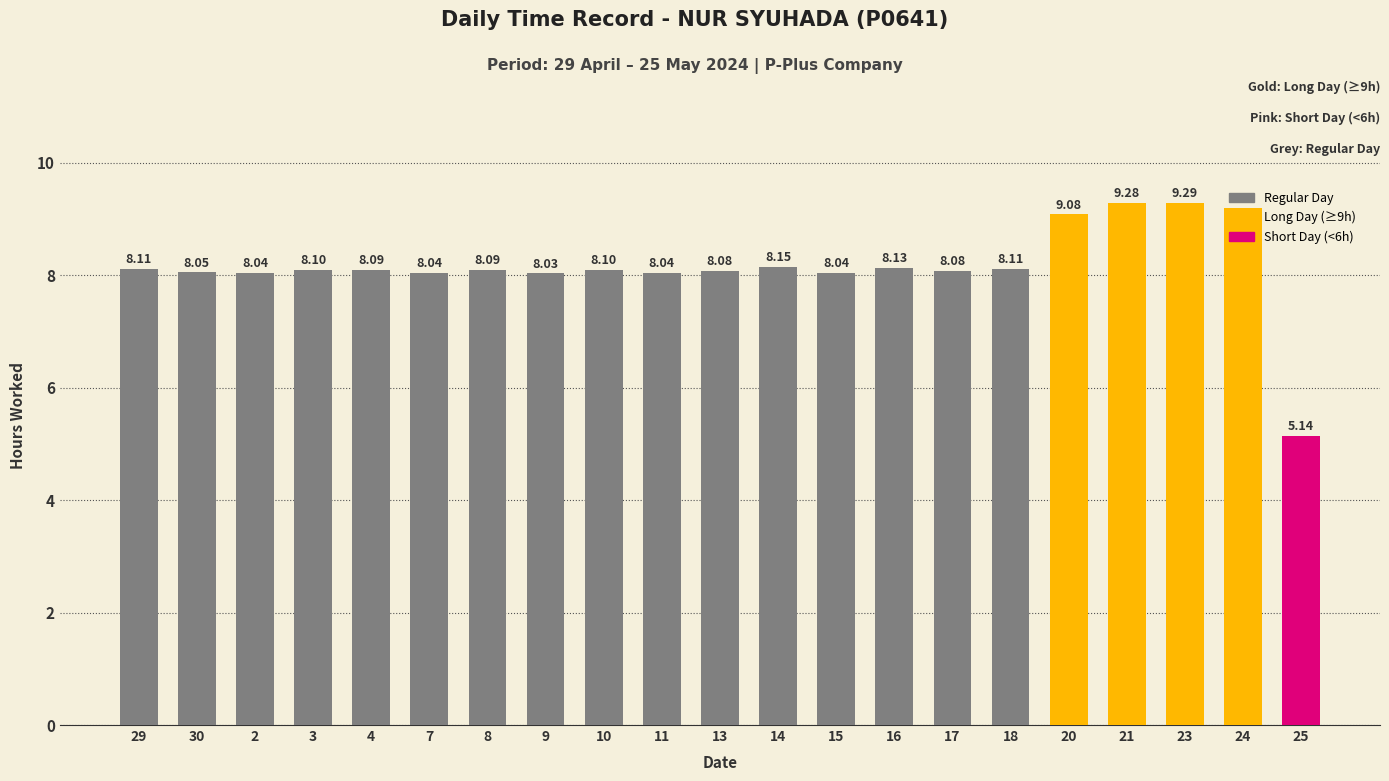

What is the difference between the values at 21 and 8?

1.2